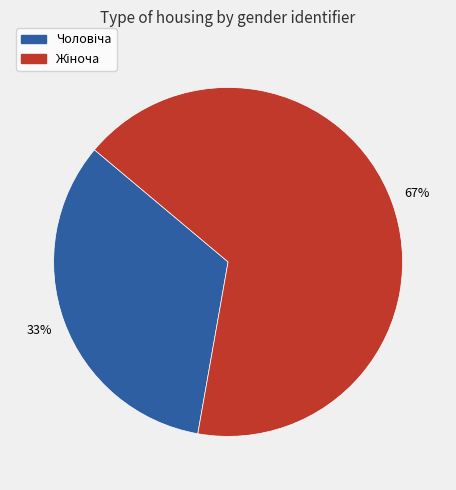

To the nearest percent, what is the average slice percentage?

50%